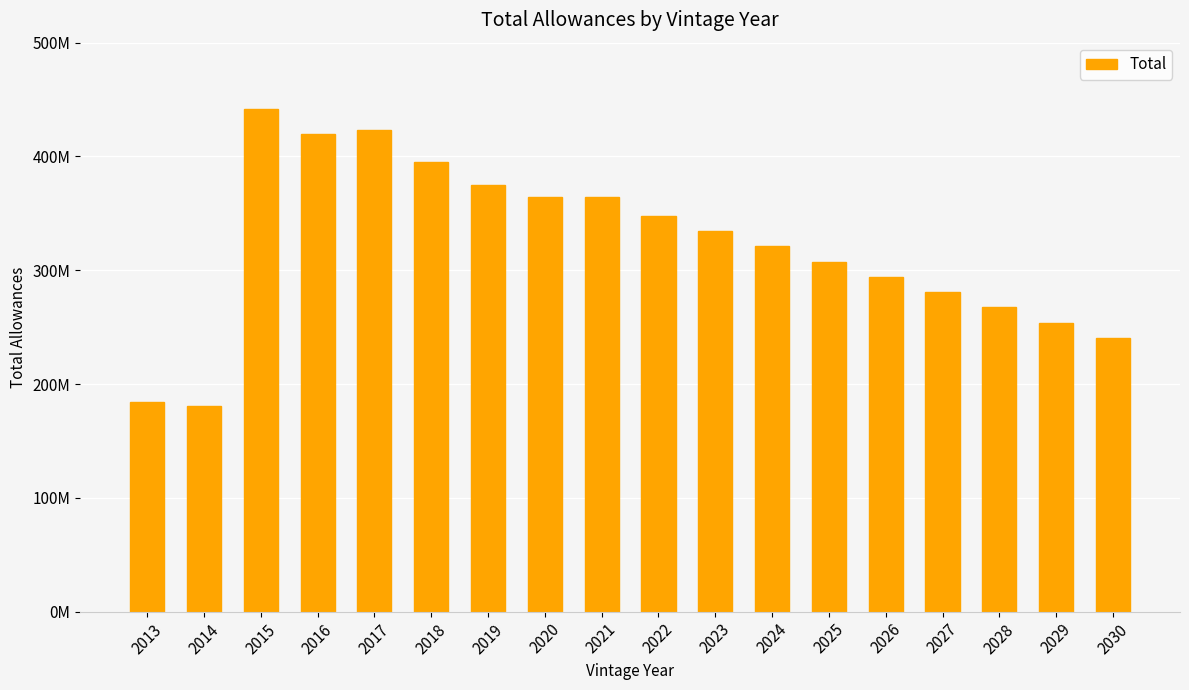

Are the bars horizontal?

No